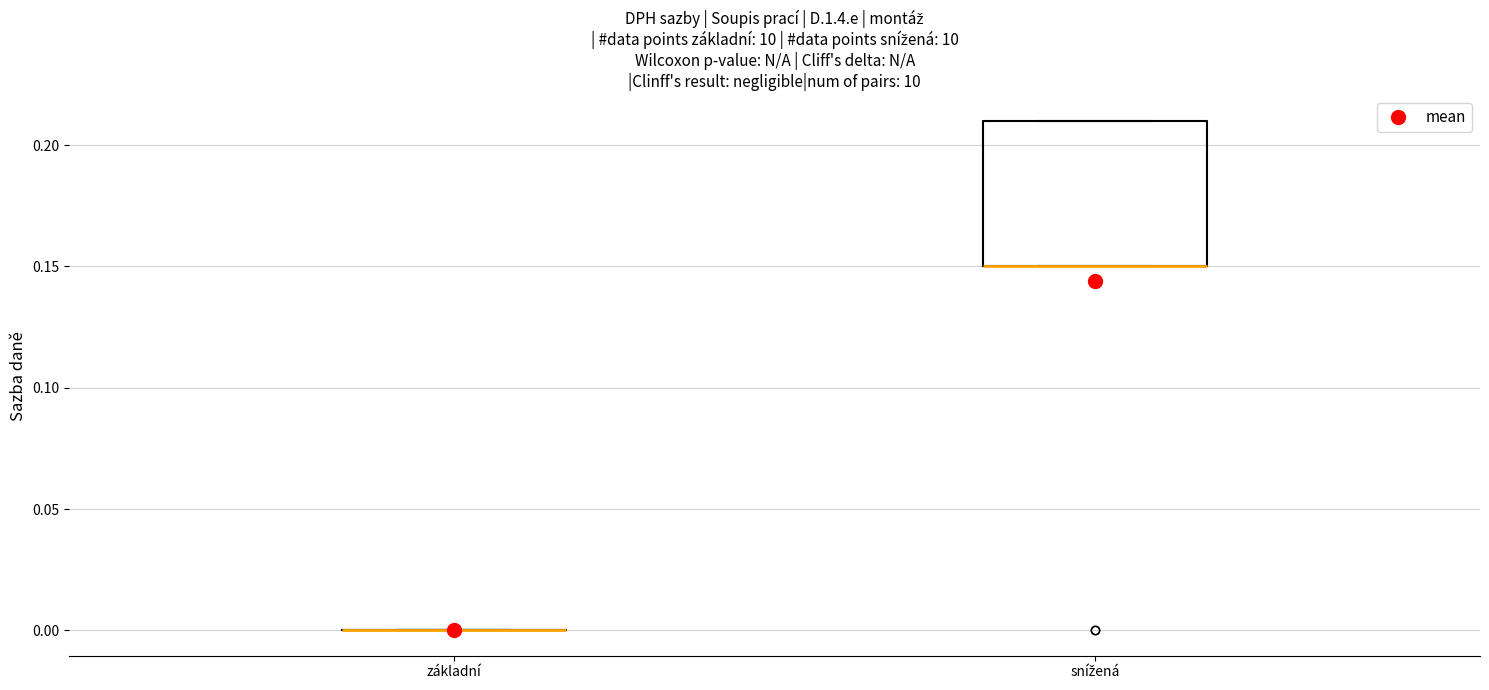

Comparing the boxes themselves (not the whiskers), which one is the tallest?

snížená